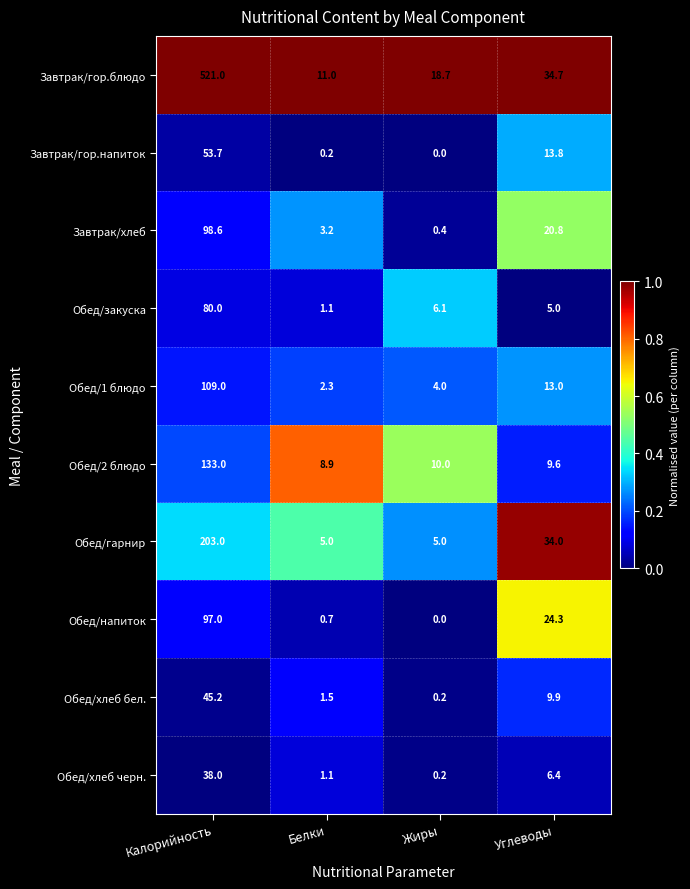

Is the value of Обед/хлеб черн. at Белки greater than the value of Обед/2 блюдо at Белки?

No